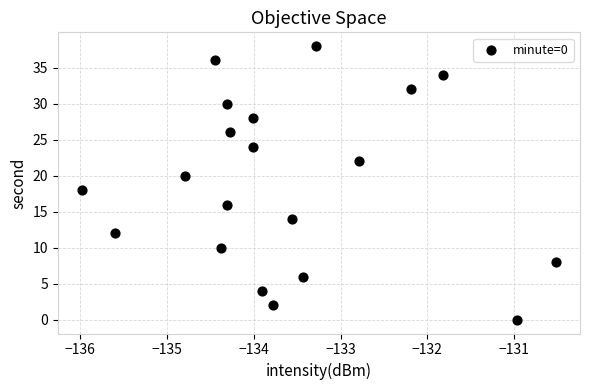

What is the range of Y values (max minus min)?

38